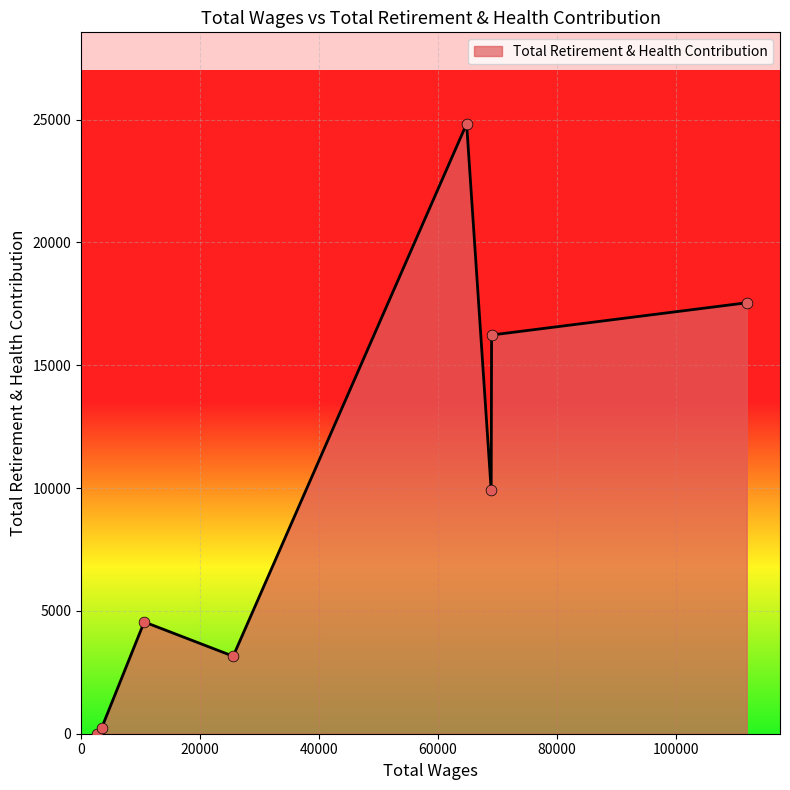

What is the average value?

9554